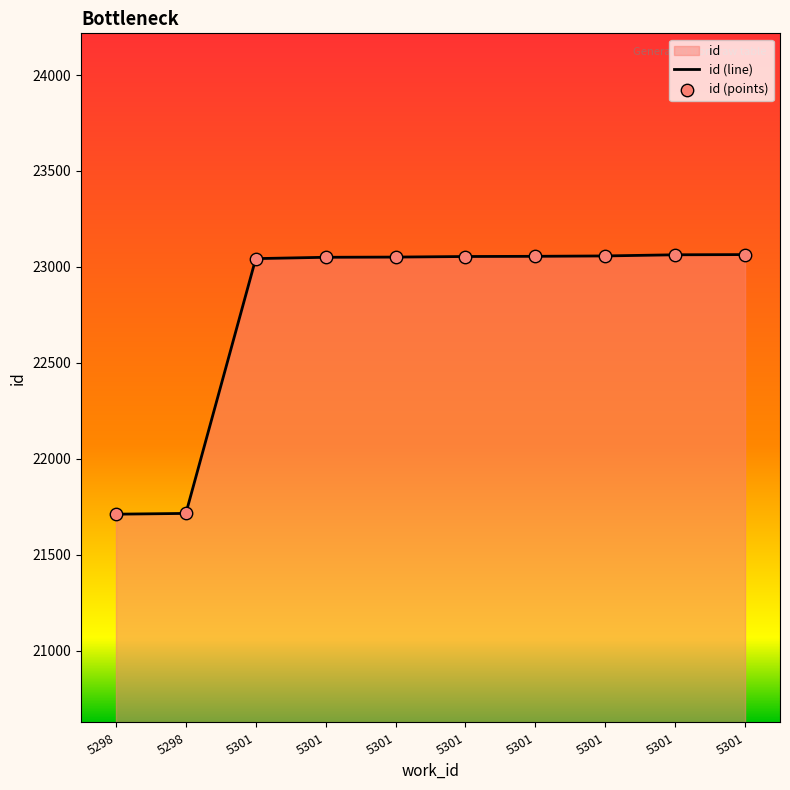

At how many categories does at least one series exceed 21981?

8